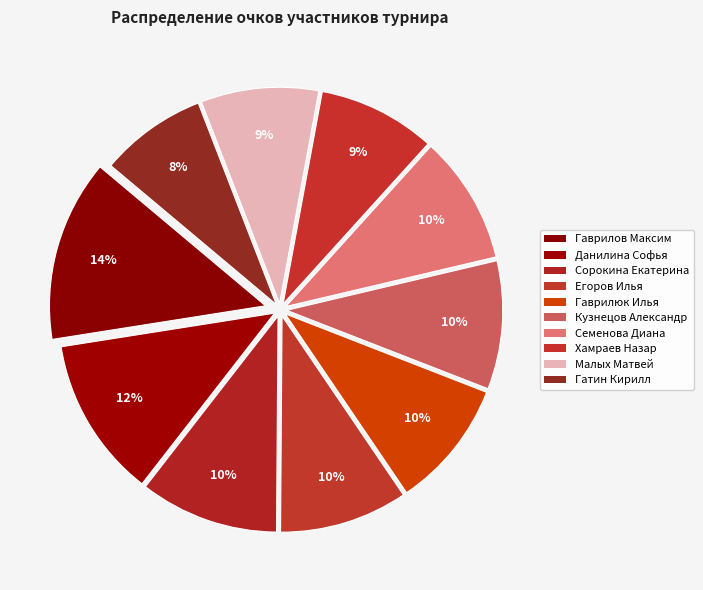

Does Данилина Софья represent more than half of the total?

No